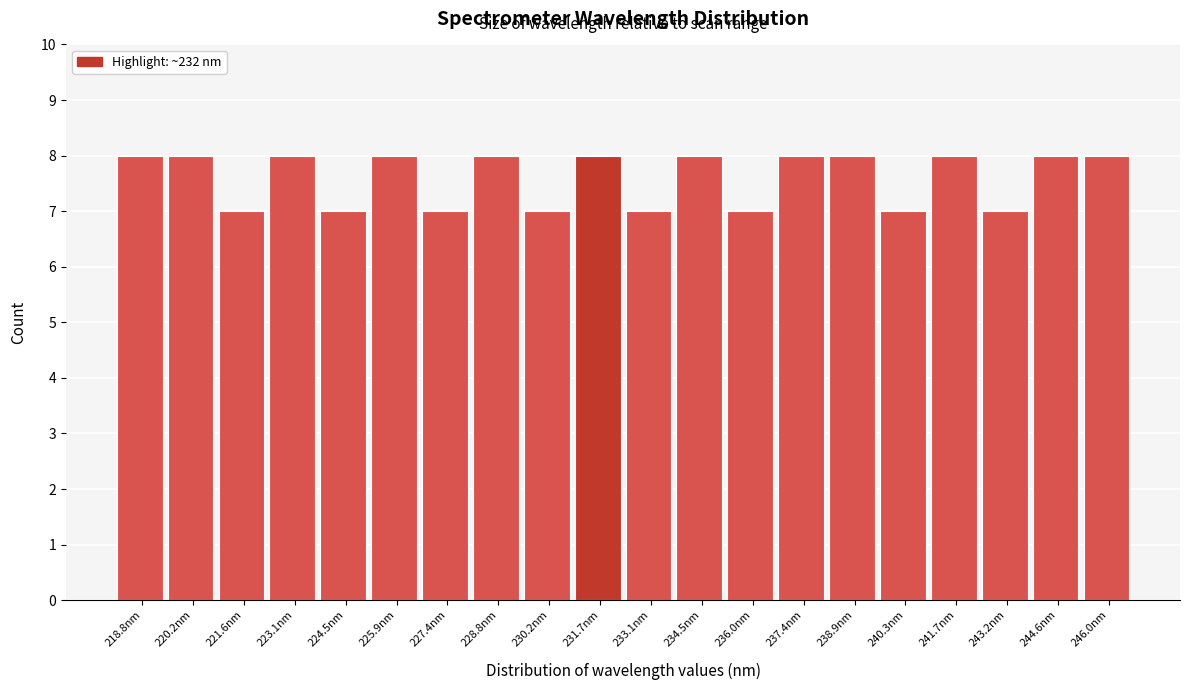

How tall is the bar that spans 231.0 to 232.4 on the x-axis? Neither the bar edges nor the heights are printed on the chart, so give them approximately, as read against the axes.

8